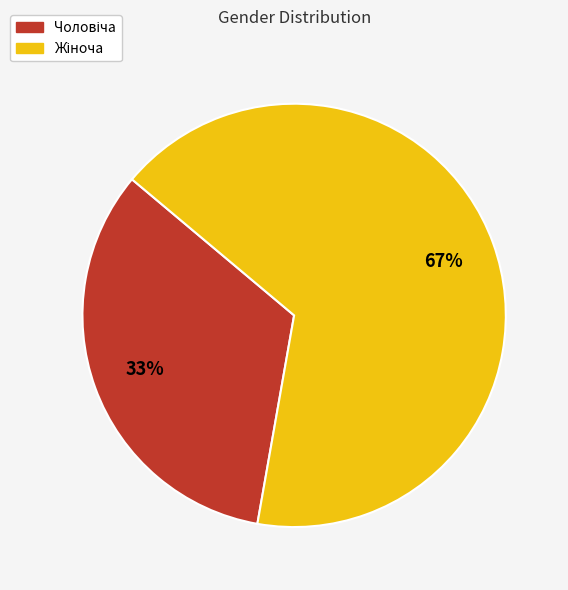

How many segments does this pie chart have?

2